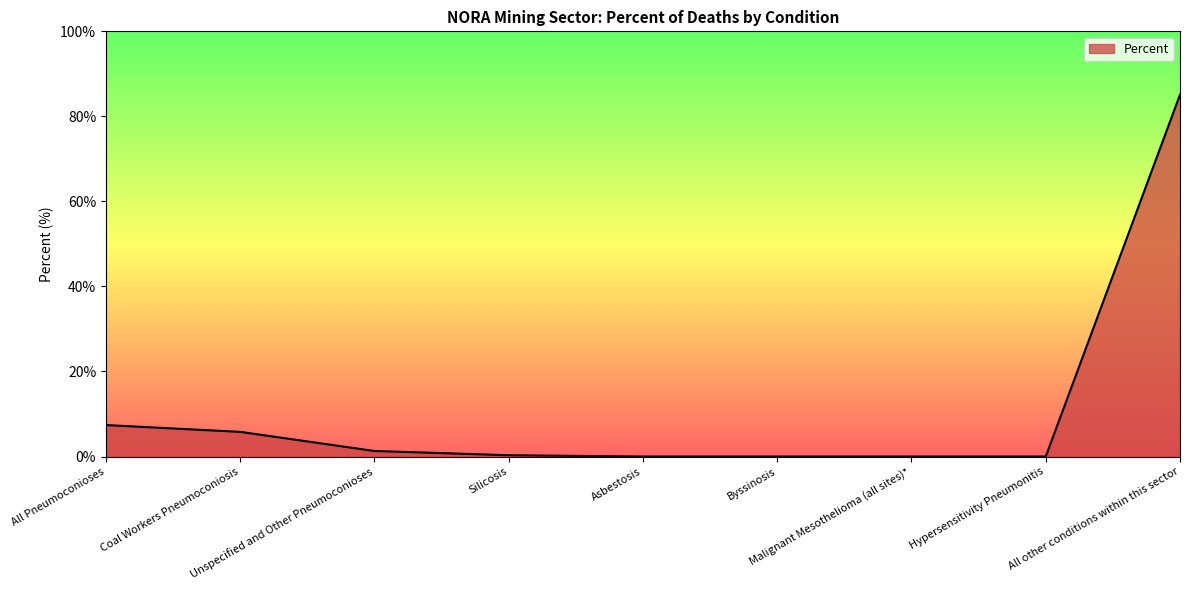

Which label corresponds to the largest value in the chart?

All other conditions within this sector